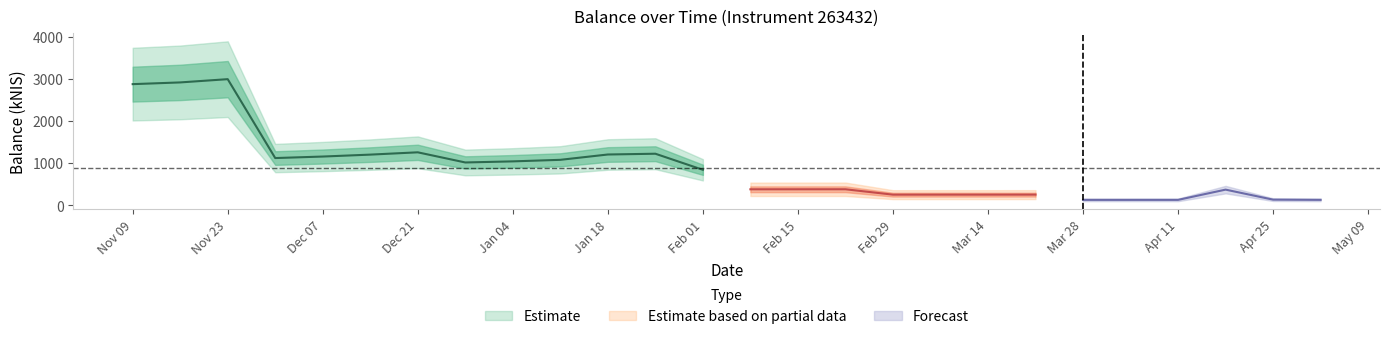

What is the difference between the second highest and minimum values?

2788.4